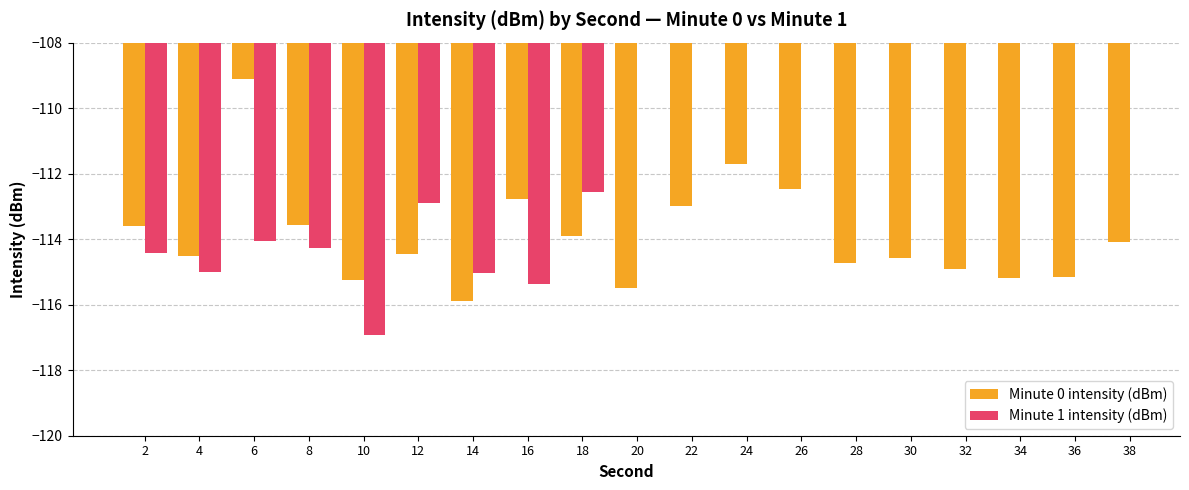

How many groups of bars are there?

19